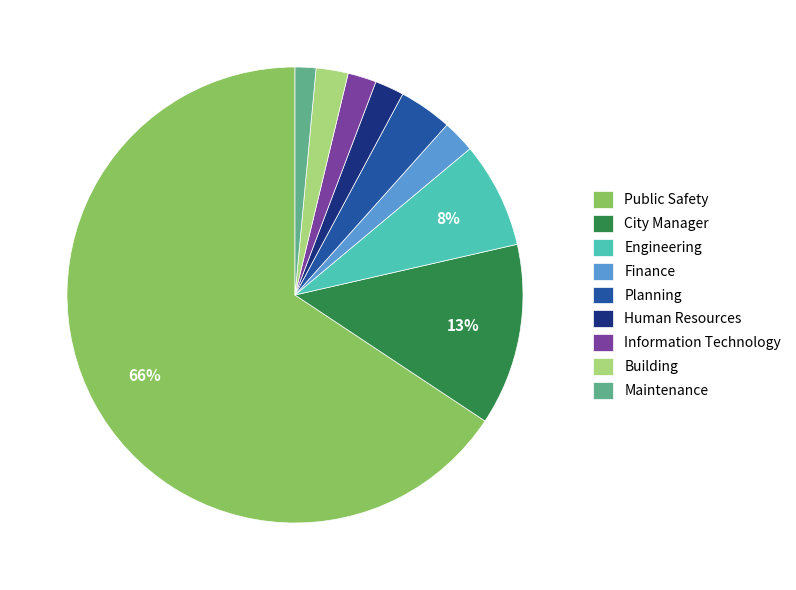

Which category has the smallest portion of the pie?

Maintenance